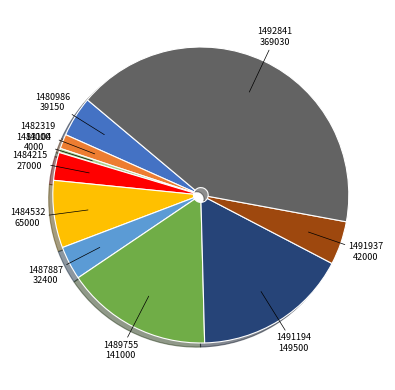

Which category has the smallest portion of the pie?

2021-1483104